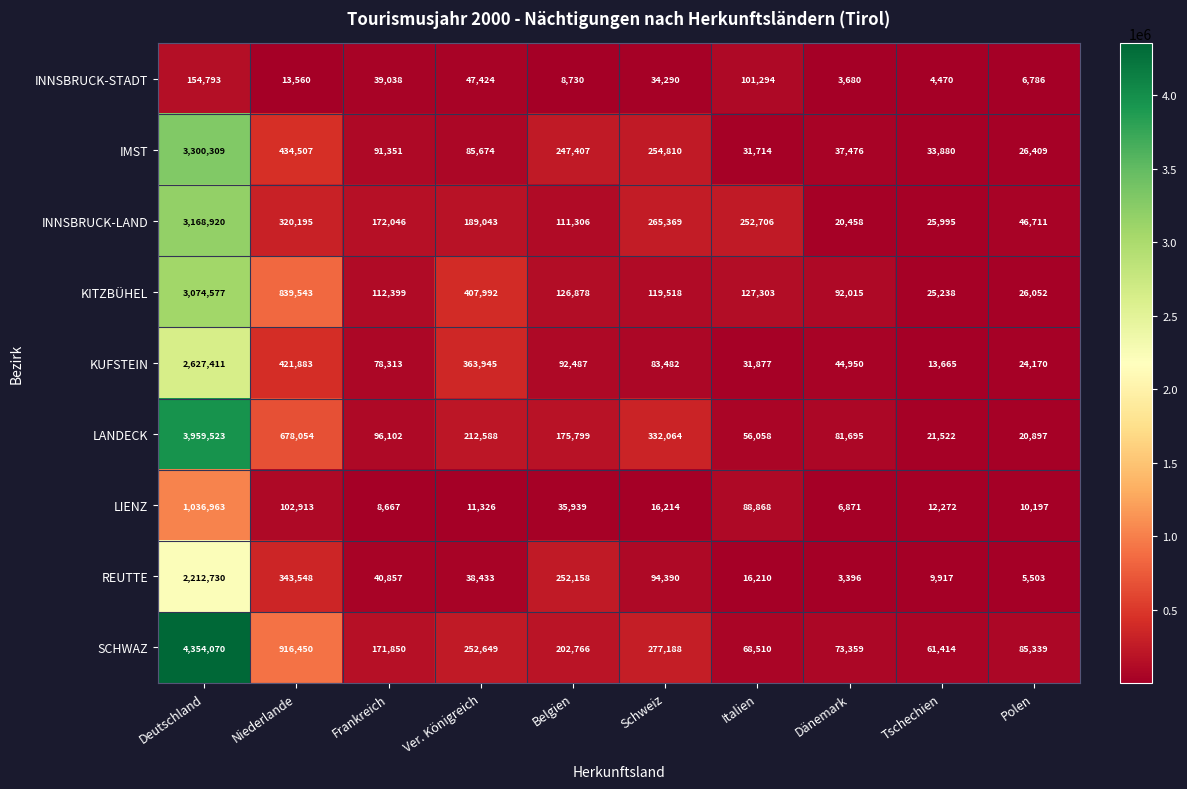

The value of SCHWAZ at Dänemark is 15926. True or false?

False